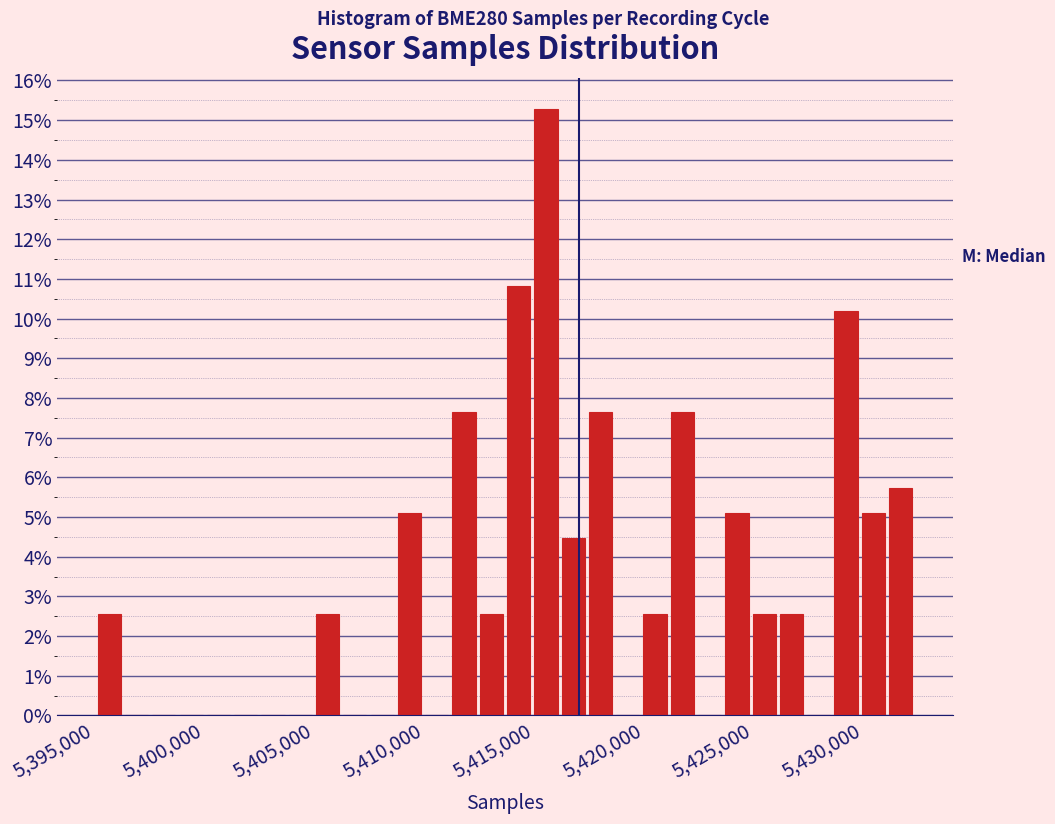

Around what value on the x-axis is the tallest bar? Give the approximate position of its centre, as read against the axis.

5415500